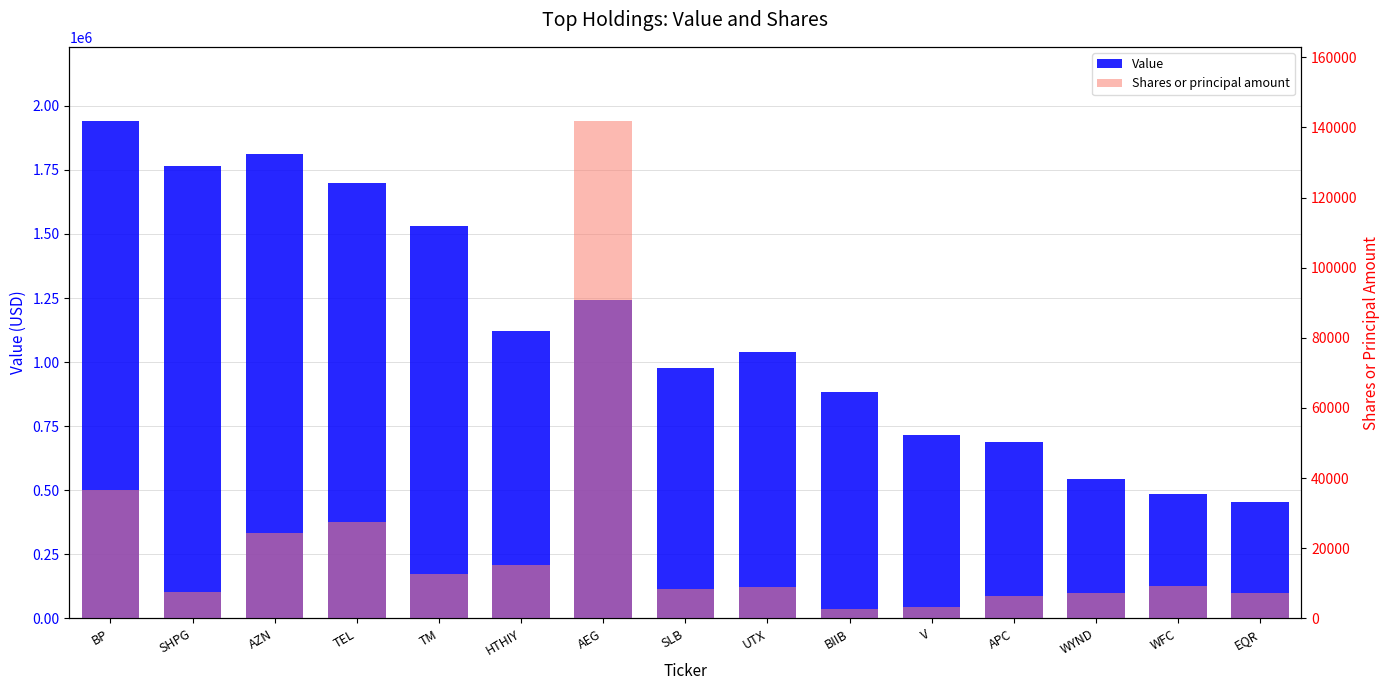

What is the greatest value displayed?

1939000